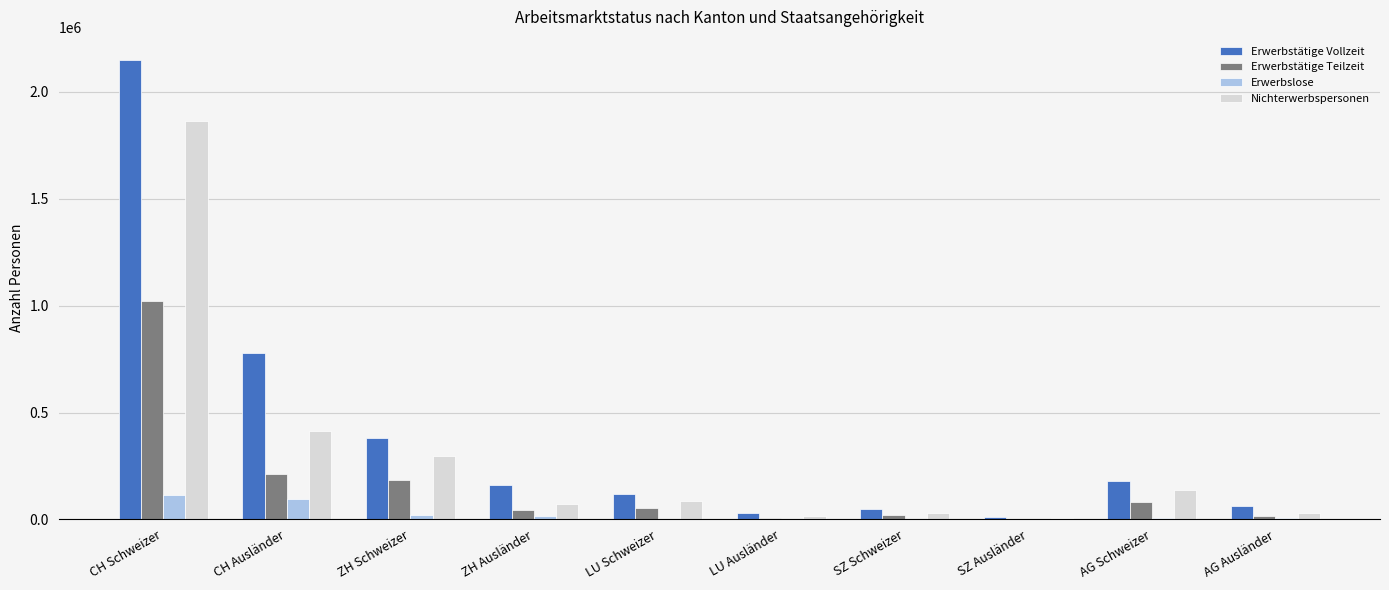

What is the greatest value displayed?

2149997